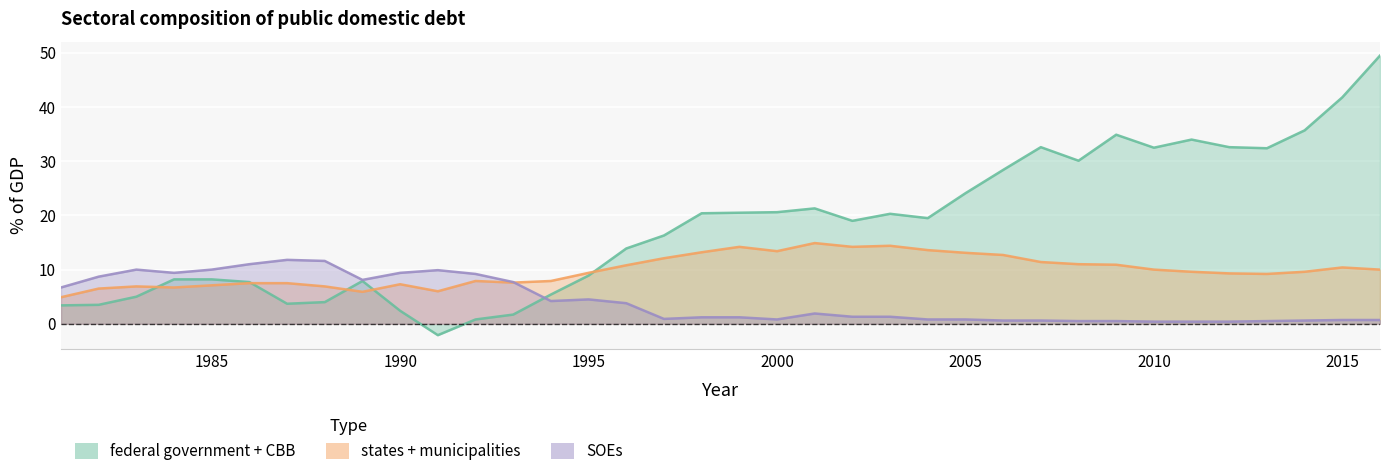

Which category has the highest value across all series?

2016